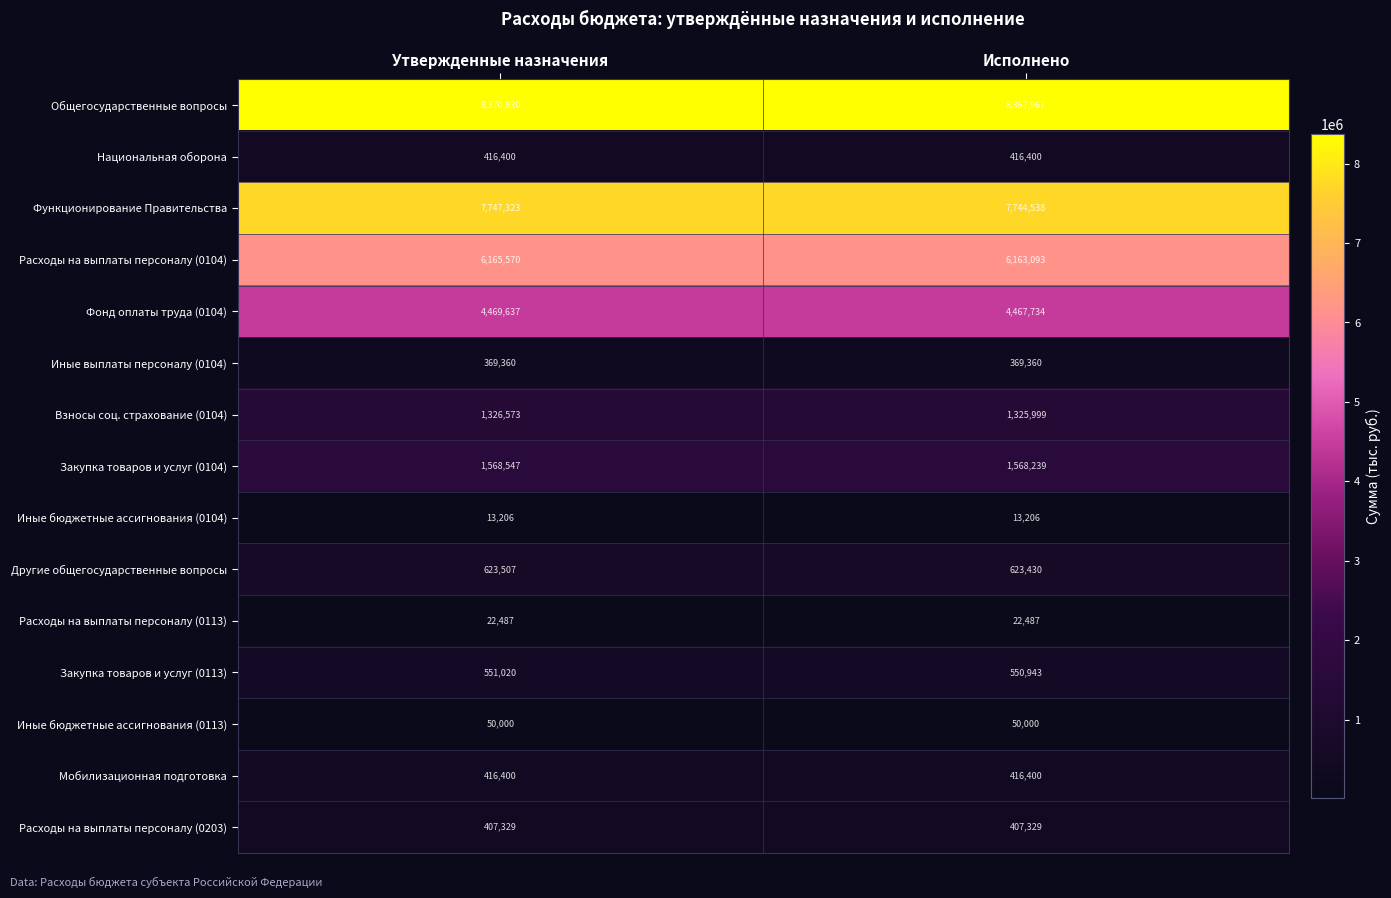

Which category has the highest value across all series?

Утвержденные назначения